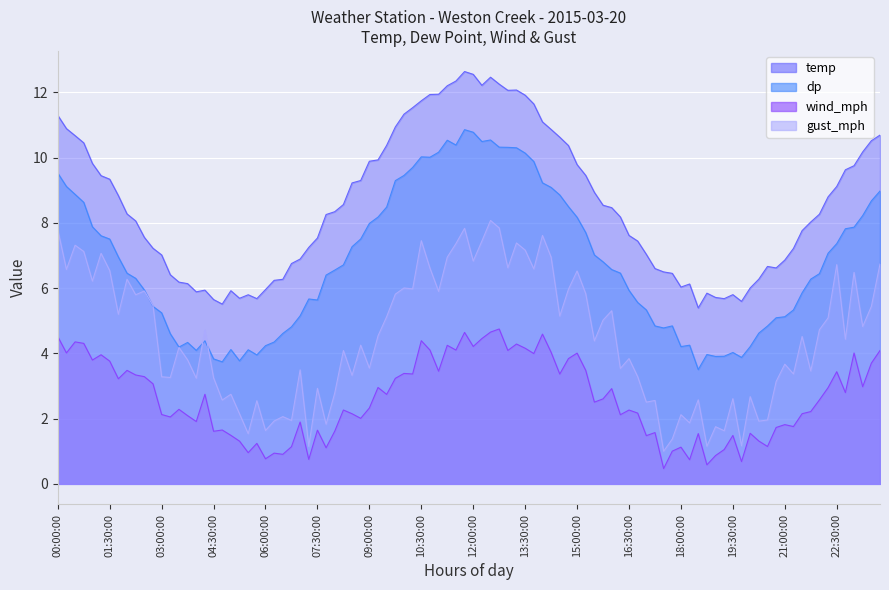

What is the difference between the second highest and second lowest values in the gust_mph series?

6.4